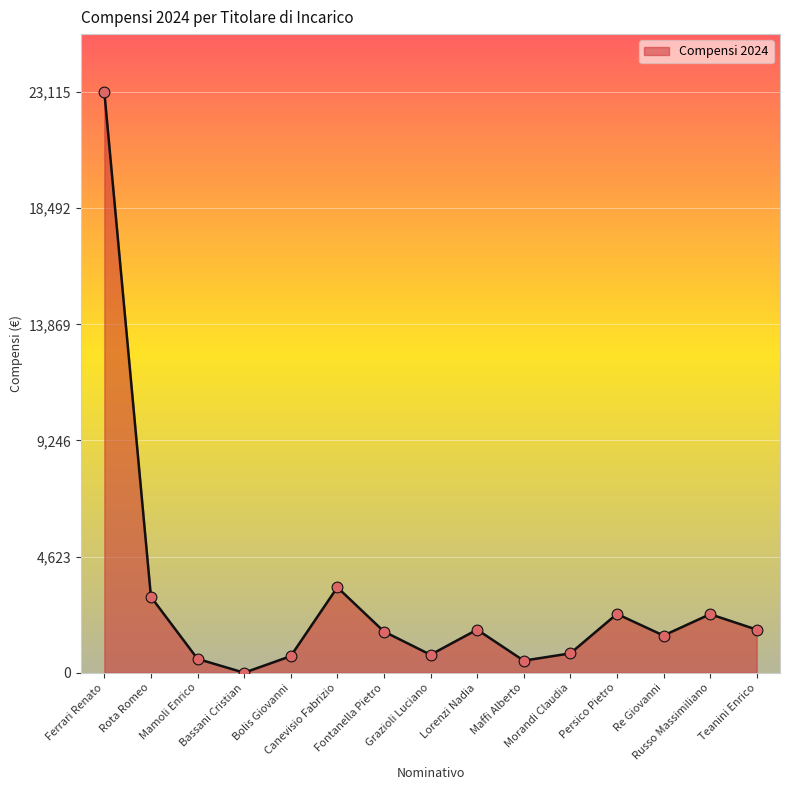

Which has a higher value, Rota Romeo or Ferrari Renato?

Ferrari Renato